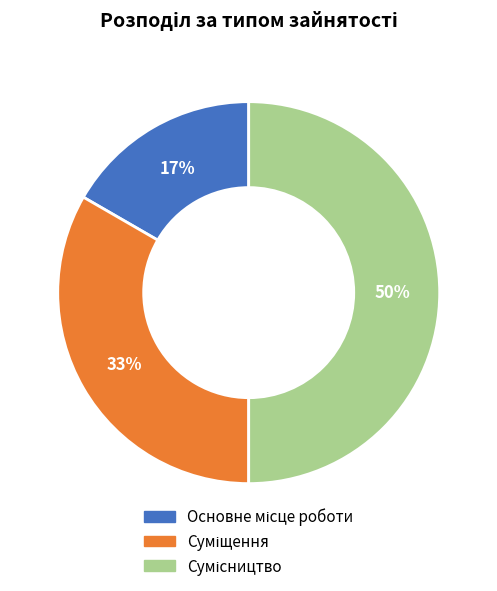

To the nearest percent, what is the difference between the largest and smallest slice percentages?

33%